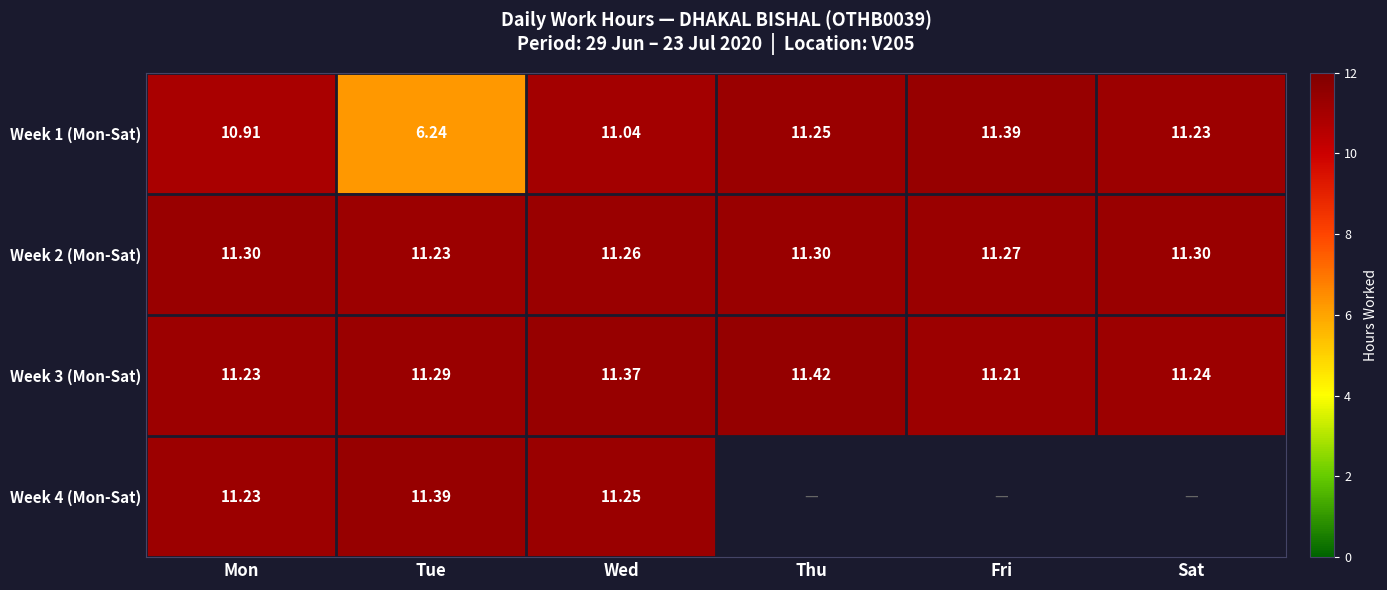

Is the value of Week 1 (Mon-Sat) at Thu greater than the value of Week 3 (Mon-Sat) at Tue?

No